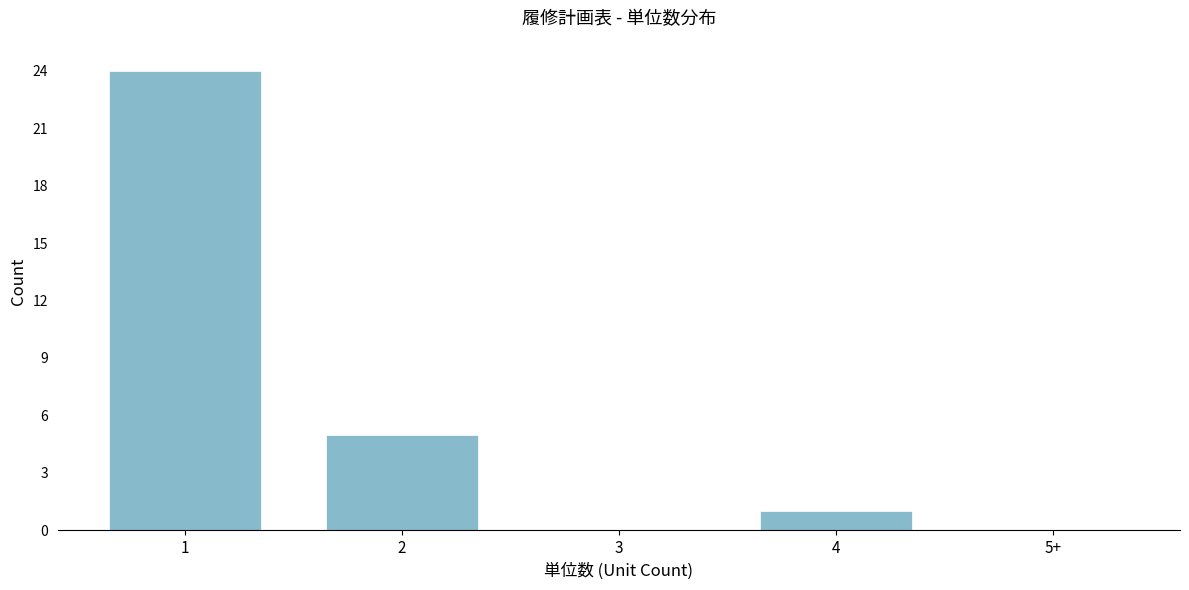

Reading left to right, transcribe all the data shown in this chart.

1=24	2=5	3=0	4=1	5+=0